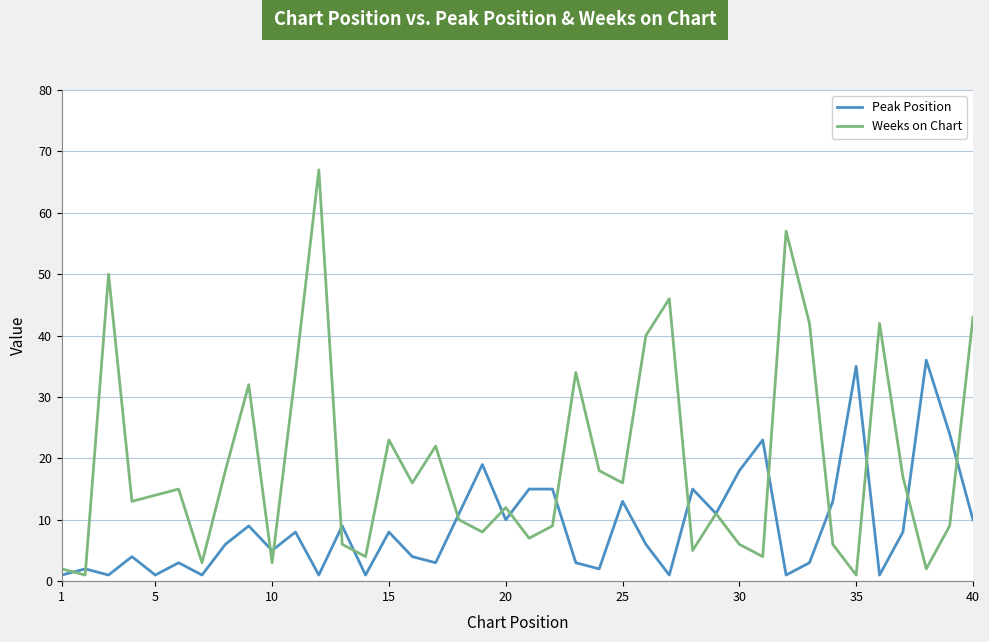

Which series has the largest range (max minus min)?

Weeks on Chart